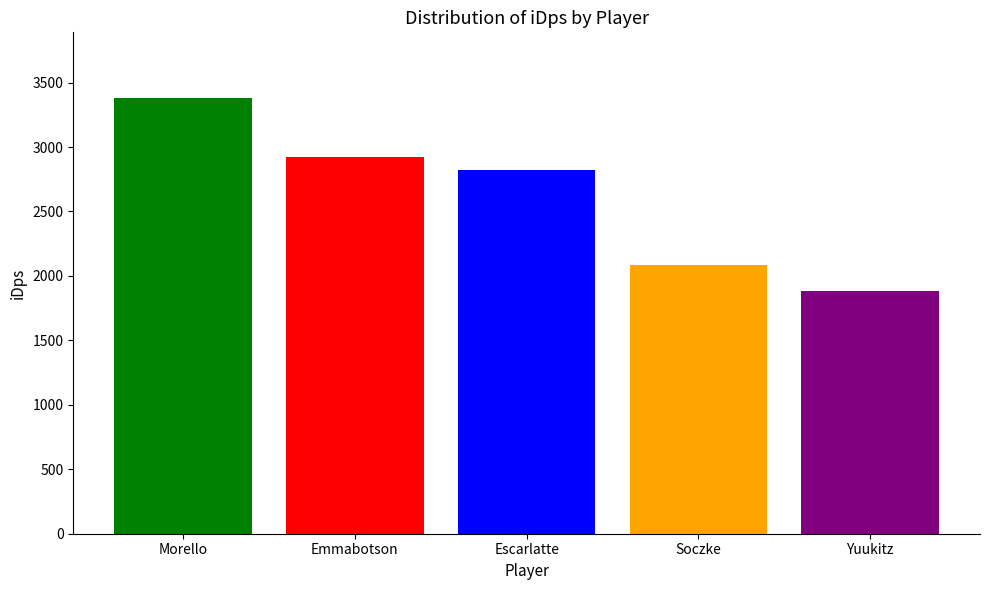

What is the spread (max minus min) of values at Escarlatte?

1501.8